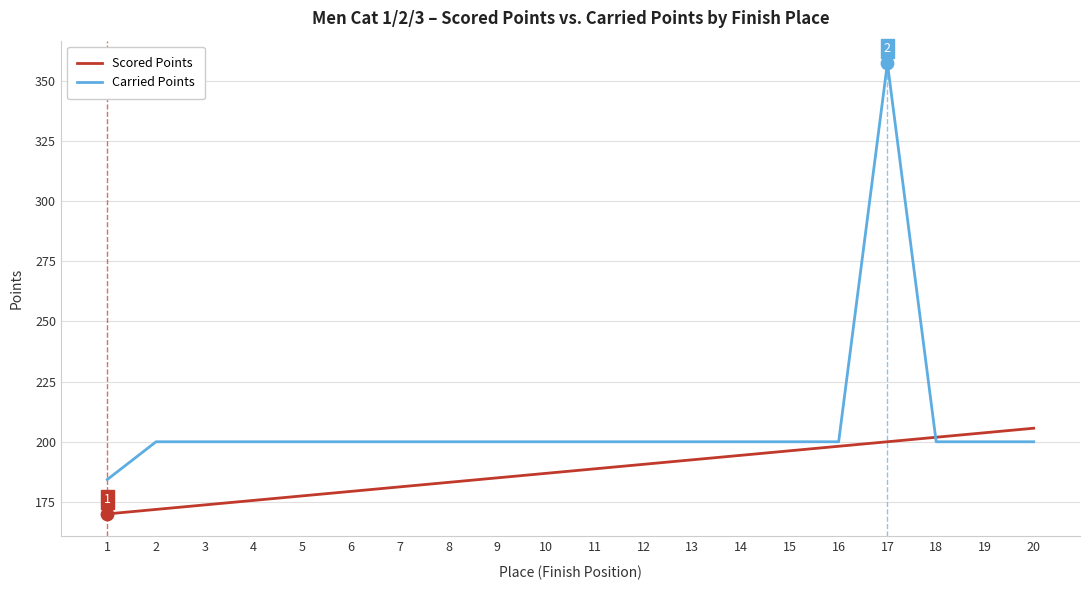

What is the total value across all series at 17?

557.4